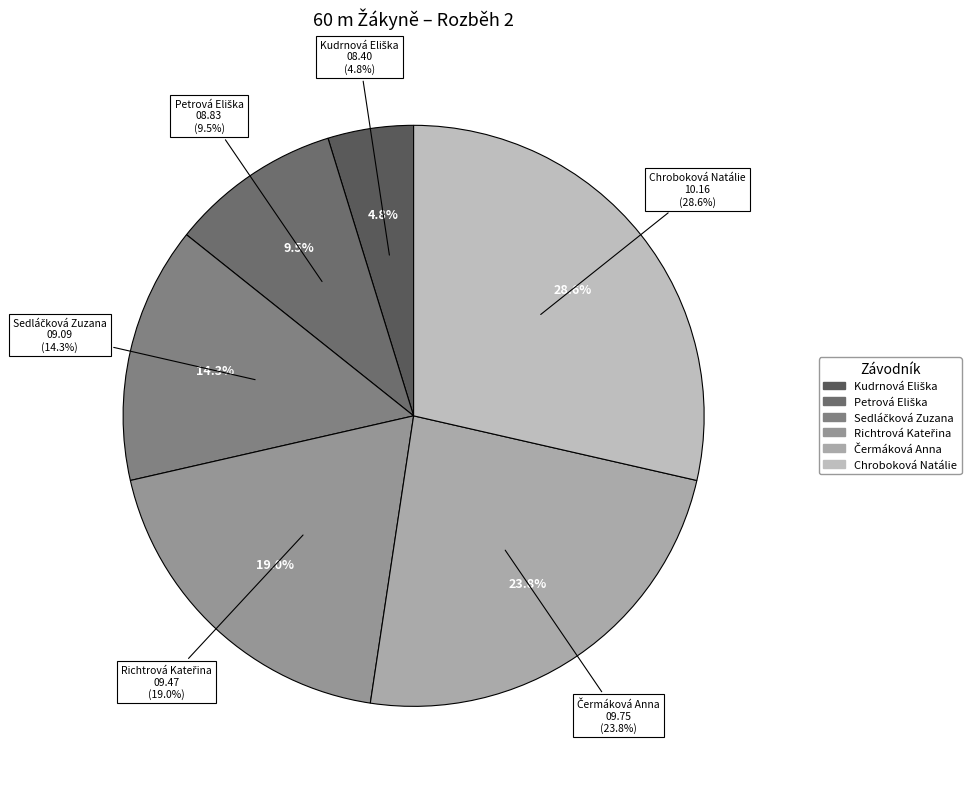

What percentage is the Petrová Eliška slice, to the nearest percent?

10%